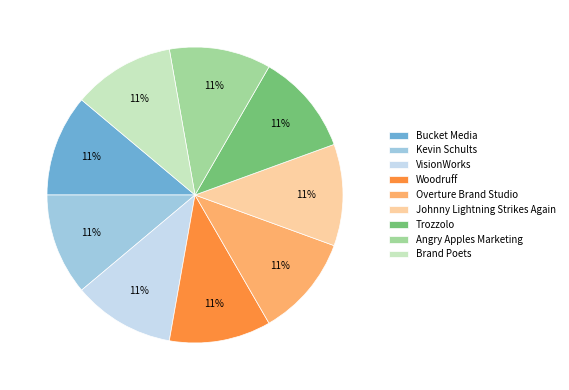

Does any single category account for the majority?

No